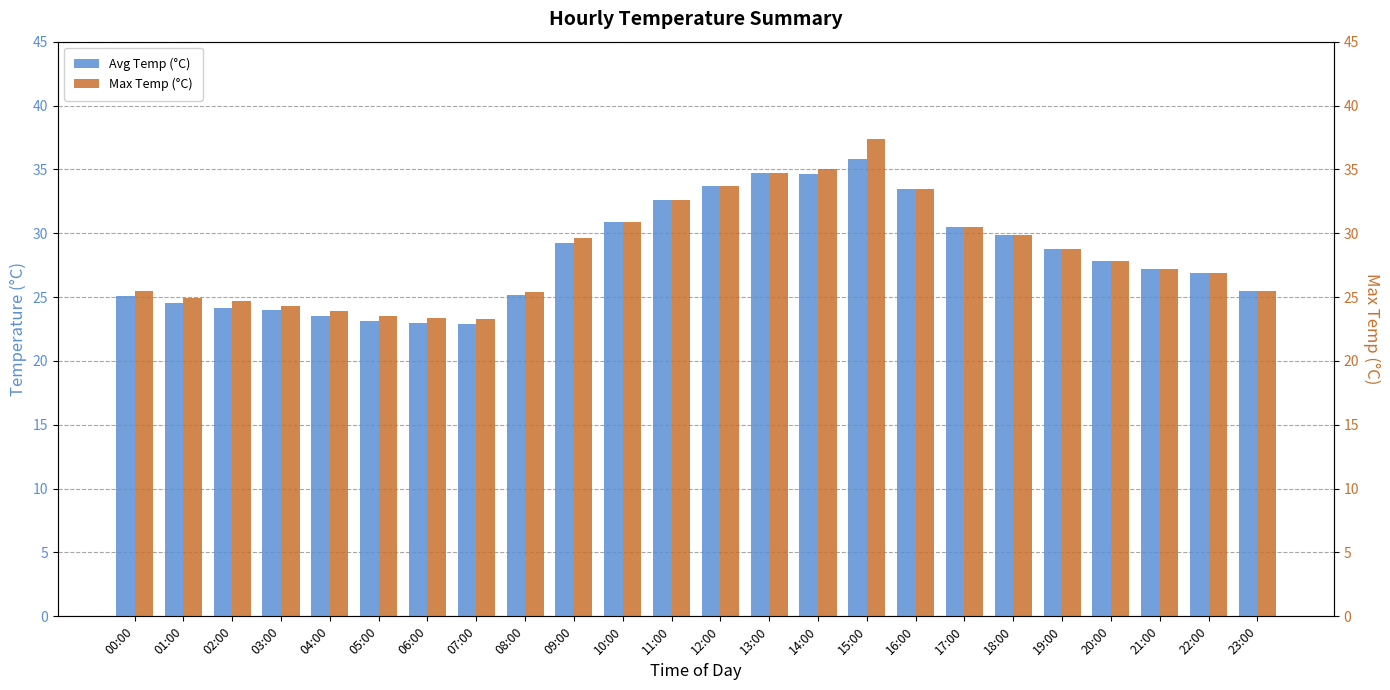

True or false: Max Temp (°C) has a value of 24.3 at 03:00.

True